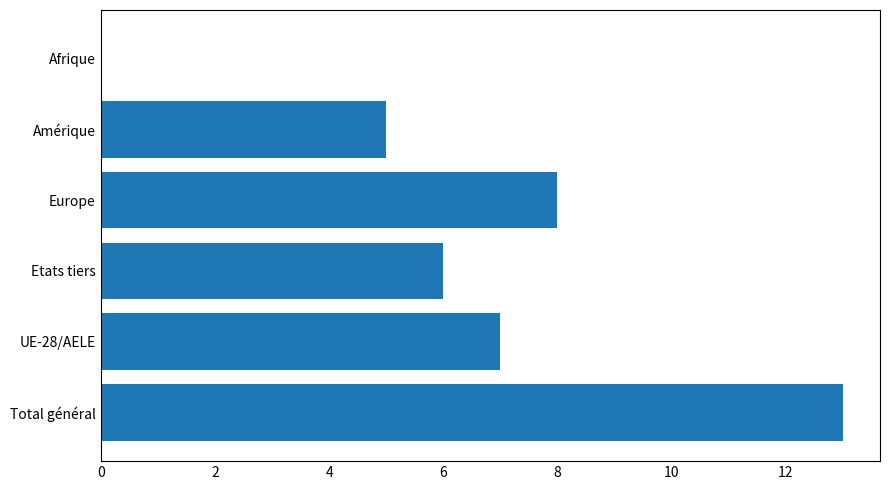

What is the sum of the values at Etats tiers and Europe?

14